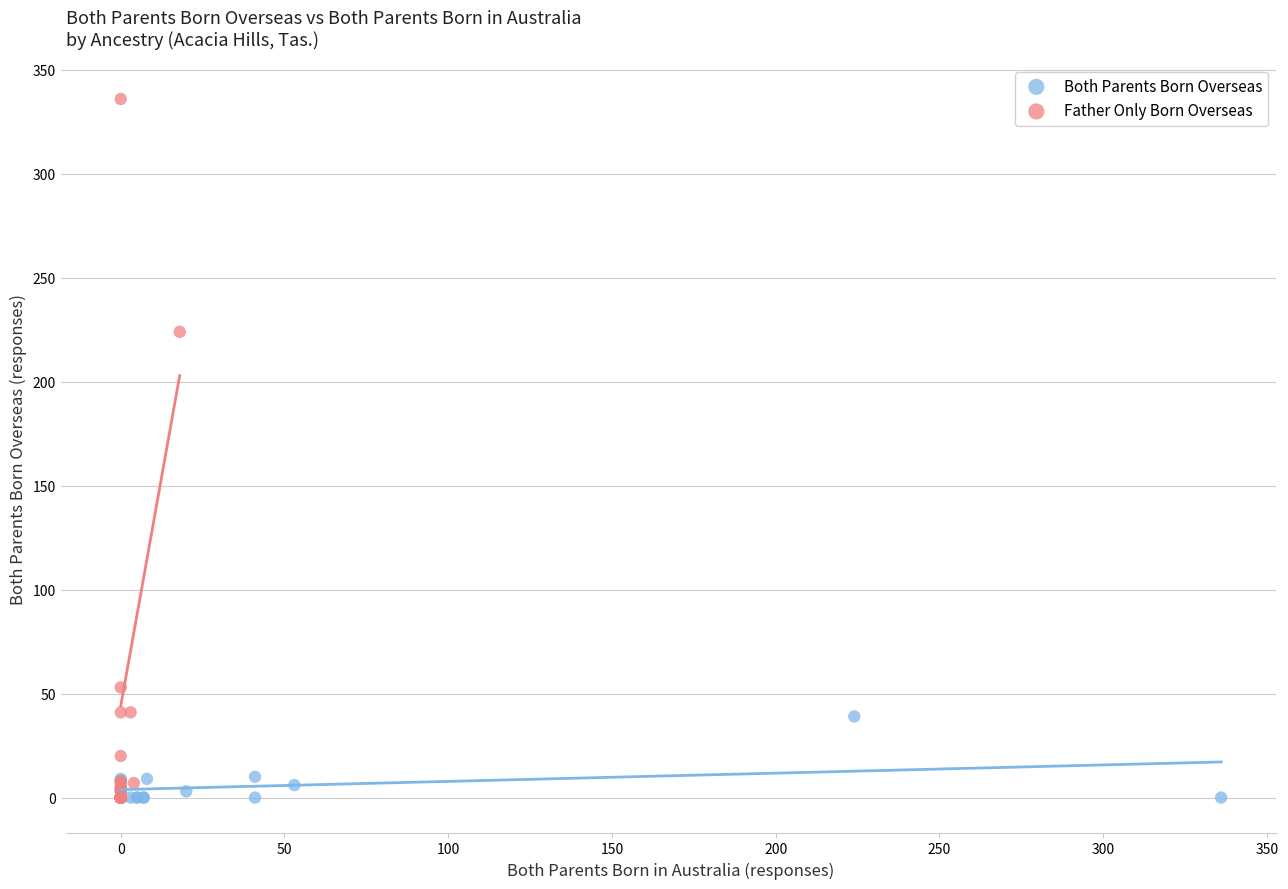

Which series has the widest spread of Y values?

Father Only Born Overseas